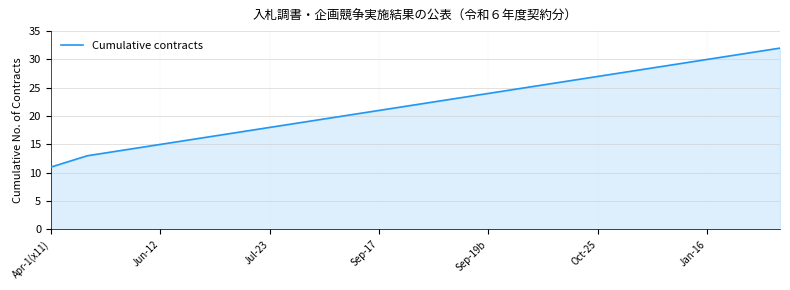

What is the difference between the maximum and minimum values?

21